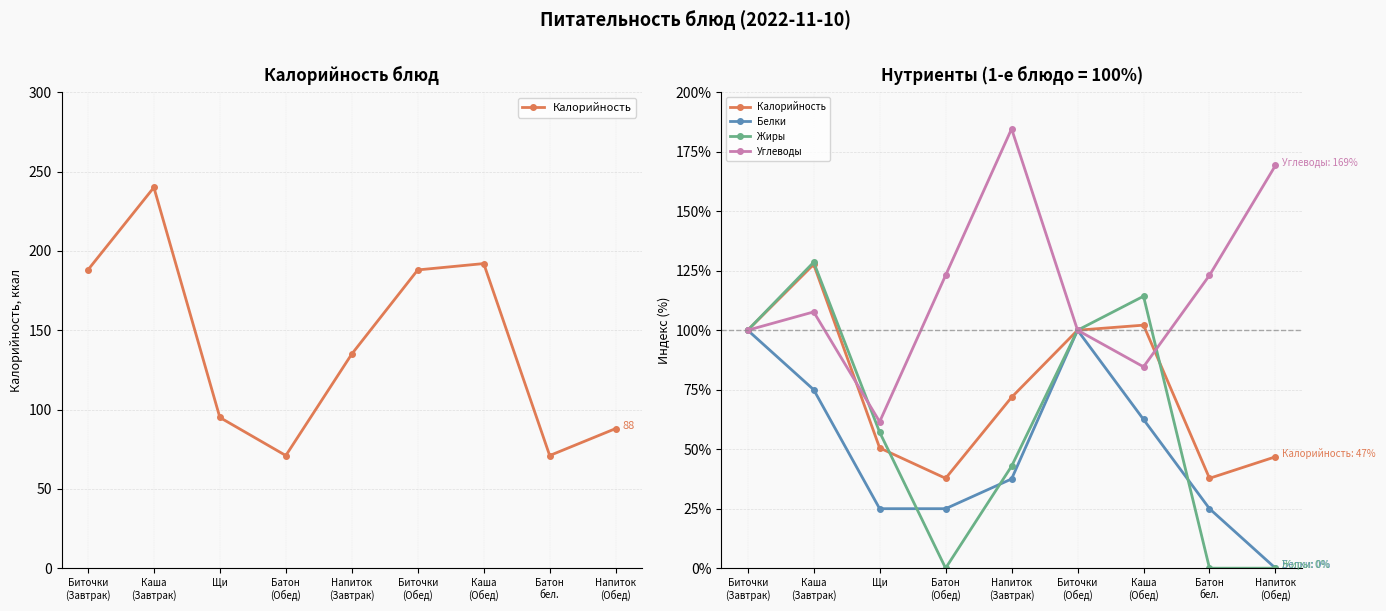

At which category does Углеводы reach its first local valley?

Щи